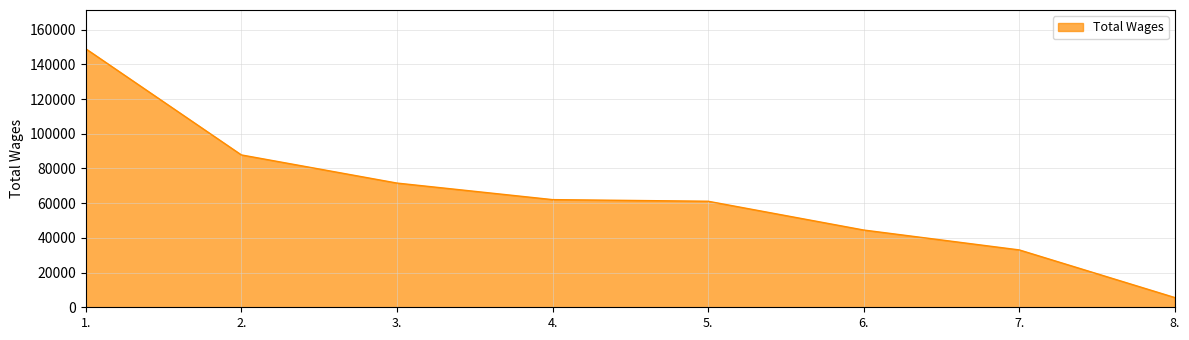

What position from the right is 8.?

1